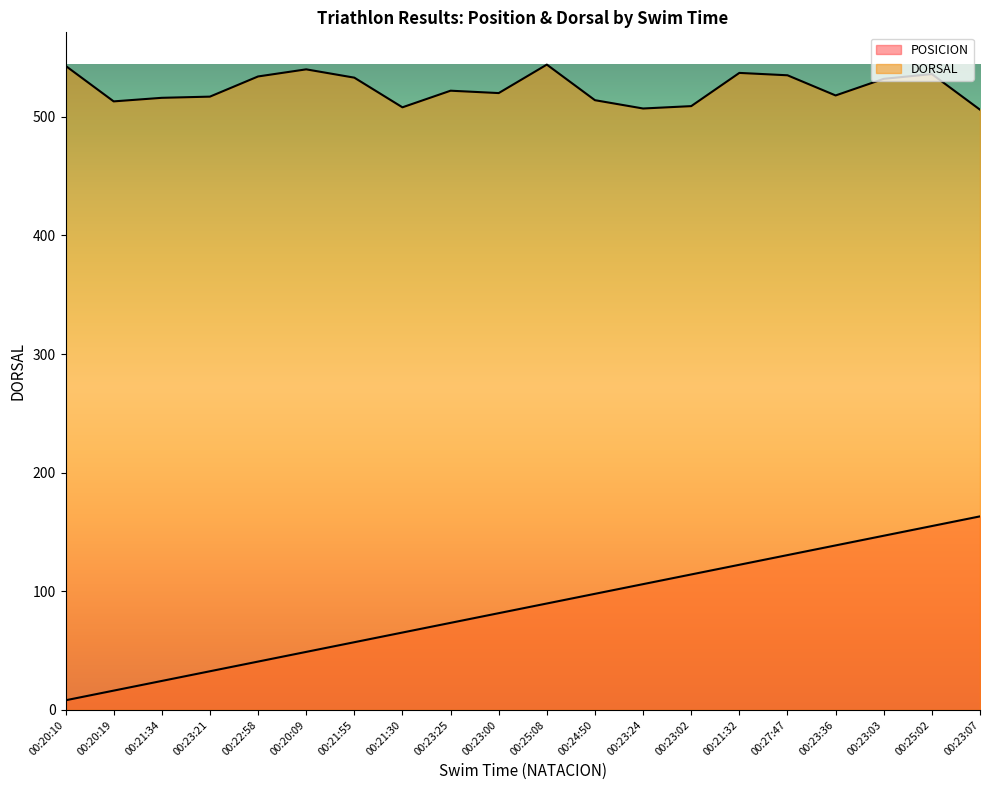

At which label does DORSAL first exceed 522?

00:20:10